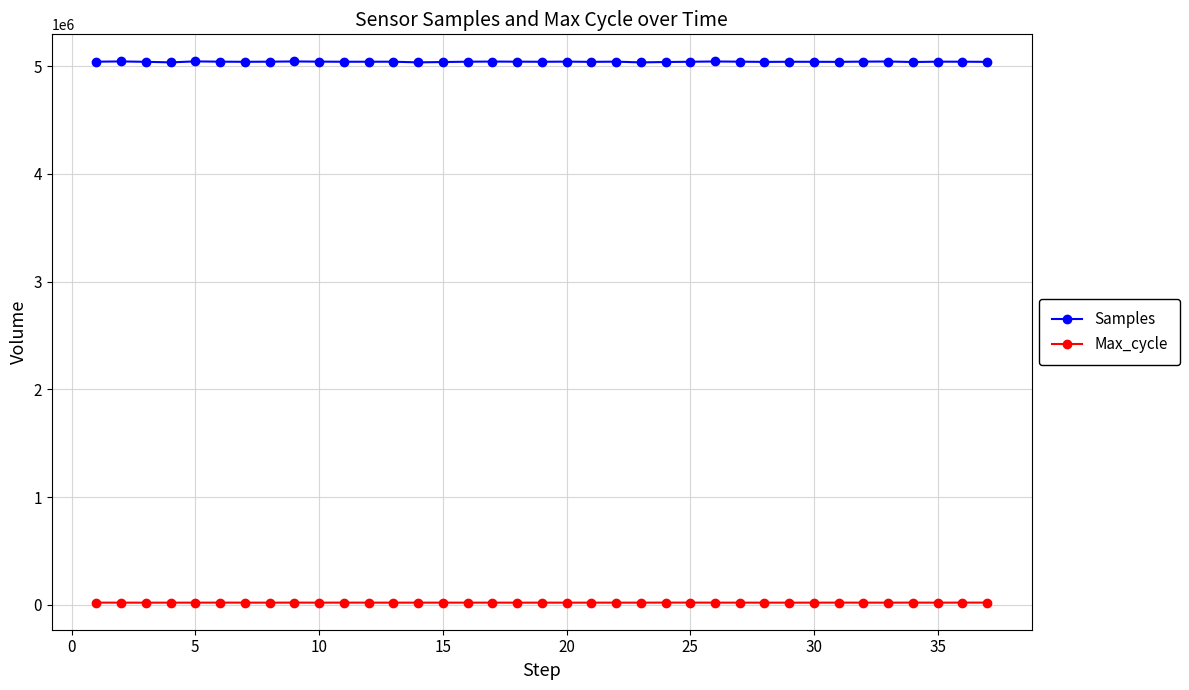

At how many categories does at least one series exceed 1926650?

37